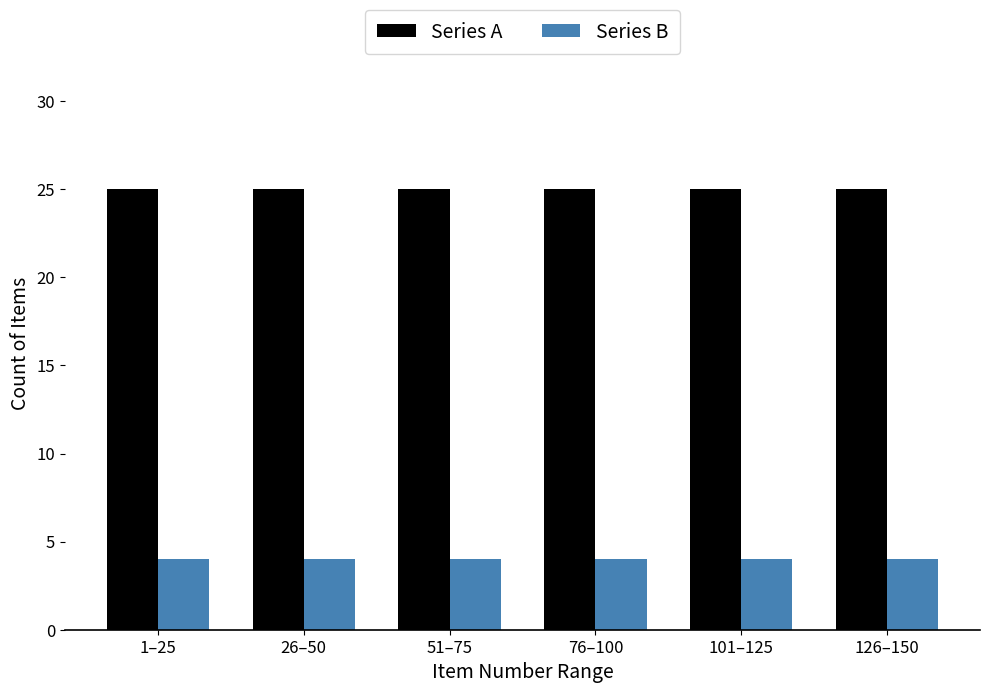

What is the highest value of the Series B series?

4